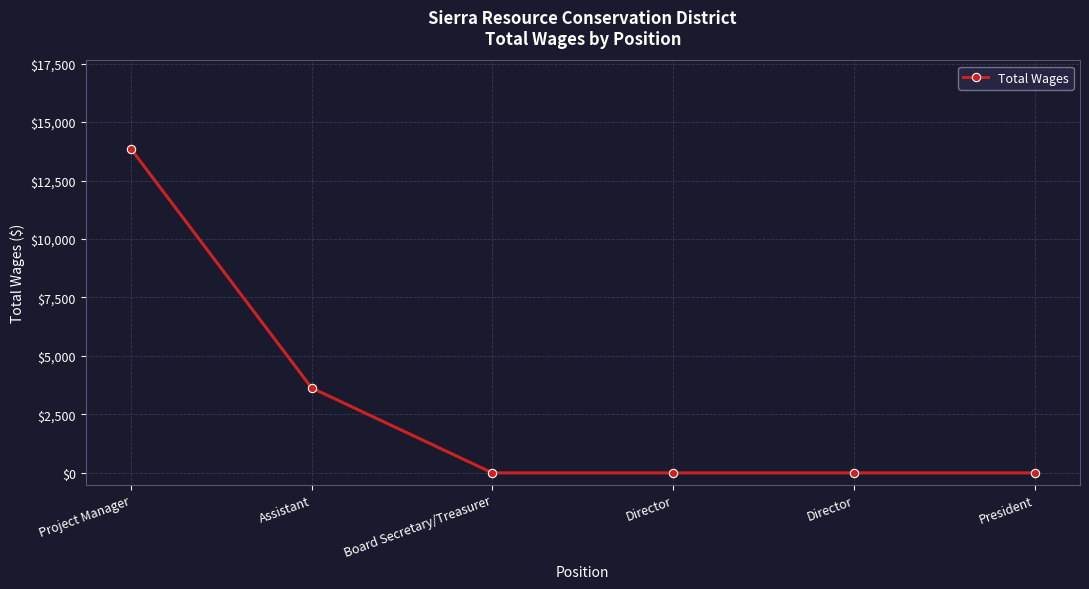

How many values exceed 0?

2